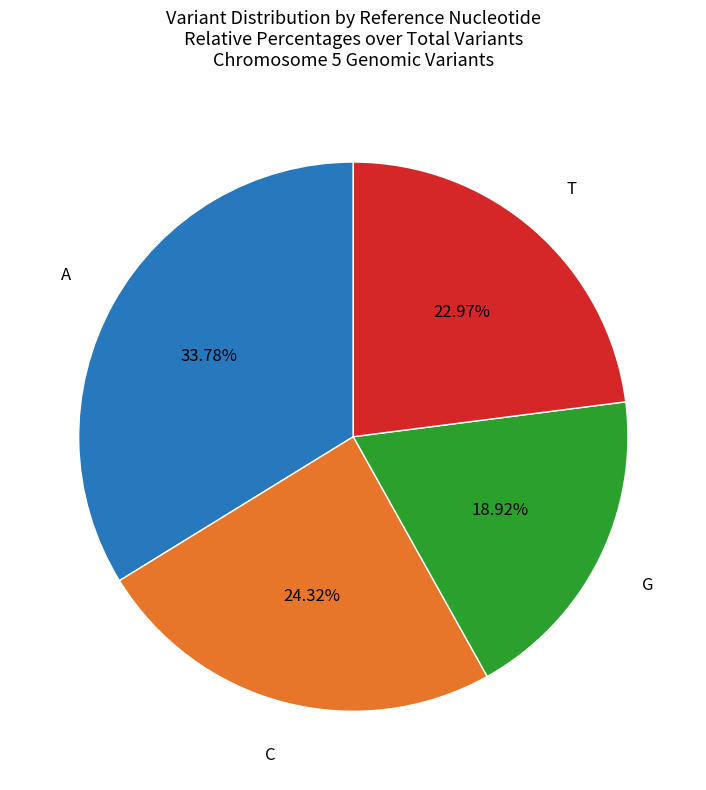

Is there any slice that represents more than half of the pie?

No